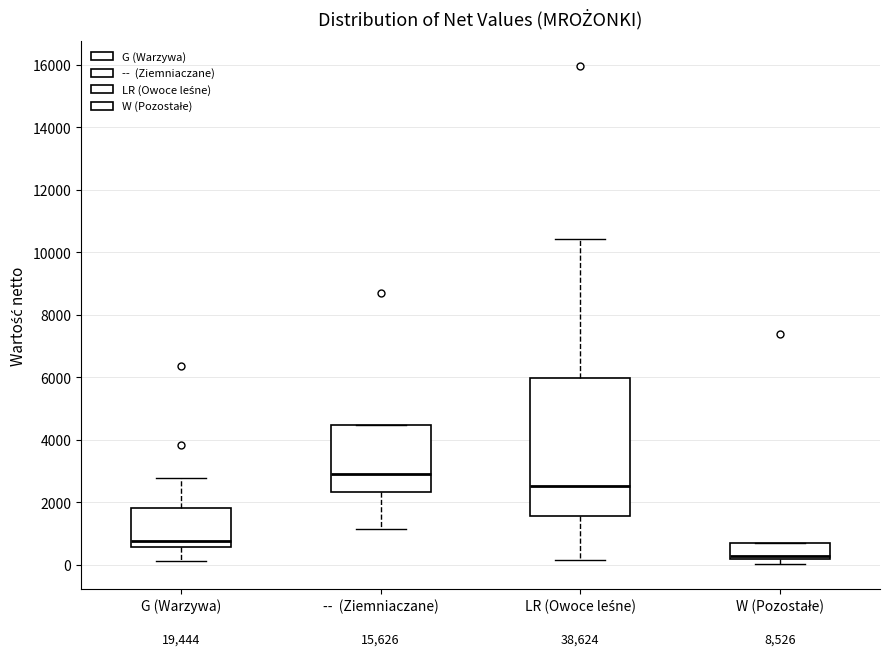

Reading left to right, read every box against the y-axis: the position of its median line, the range the box covers, and the ends of its whiskers. The values are not printed on the chart, so give them approximately, as read against the axis.

G (Warzywa): median 800, box 600 to 1800, whiskers 200 to 2800
-- (Ziemniaczane): median 2800, box 2400 to 4400, whiskers 1200 to 4400
LR (Owoce leśne): median 2600, box 1600 to 6000, whiskers 200 to 10400
W (Pozostałe): median 200 (just above the box's lower edge), box 200 to 600, whiskers 0 to 600